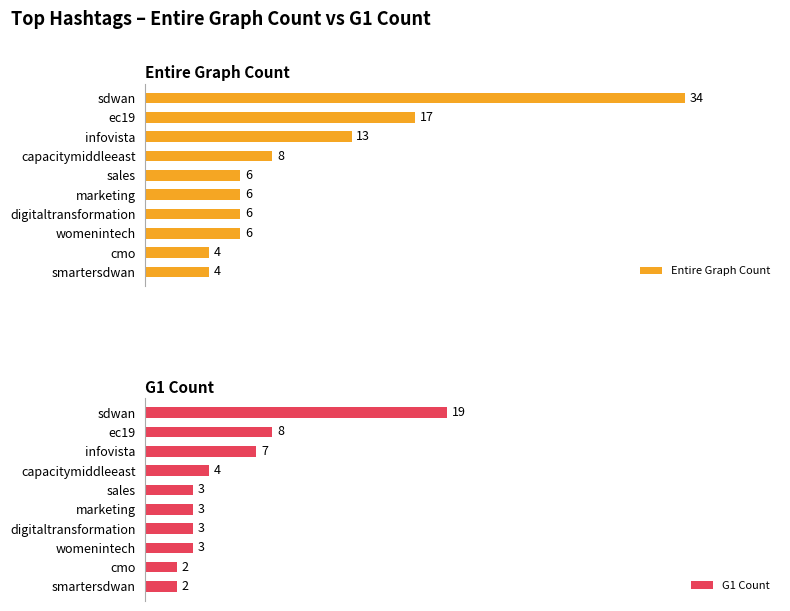

What is the maximum value shown in the chart?

34